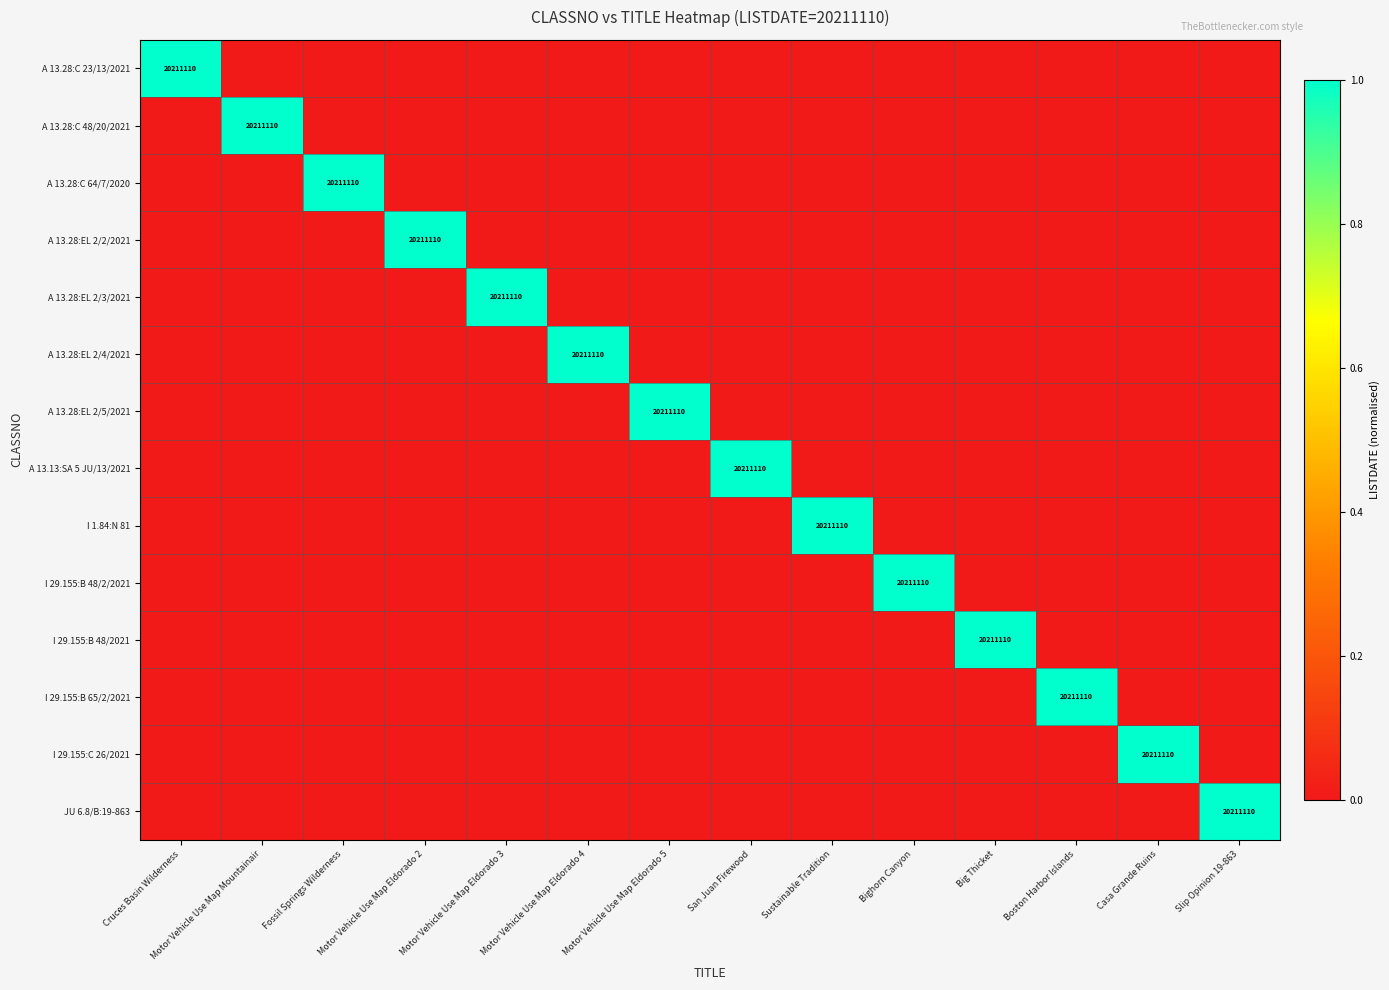

At which category is the sum across all series the highest?

Cruces Basin Wilderness